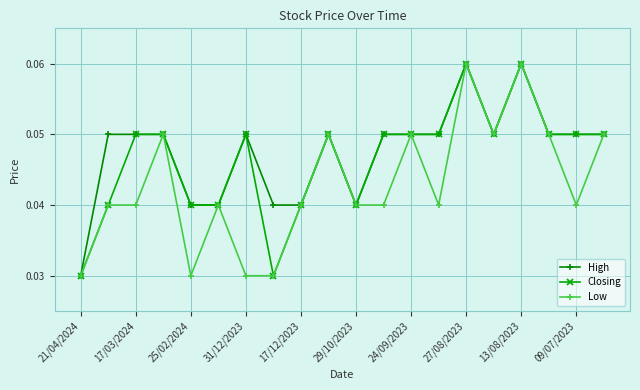

List the series in order of their overall mean, highest first.

High, Closing, Low